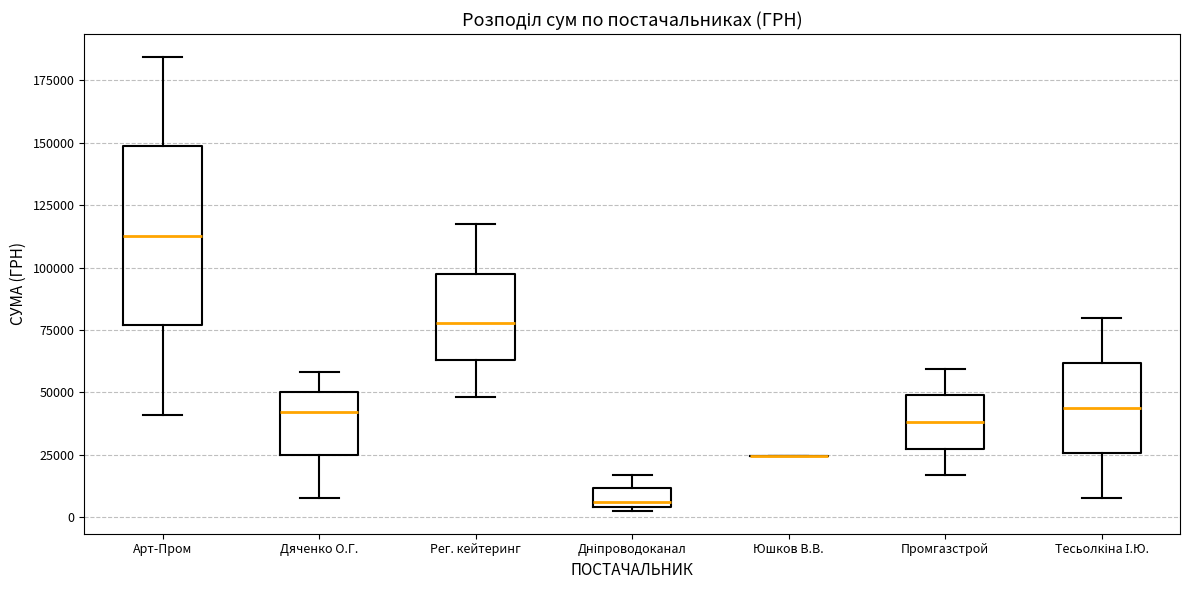

Comparing the boxes themselves (not the whiskers), which one is the tallest?

Арт-Пром